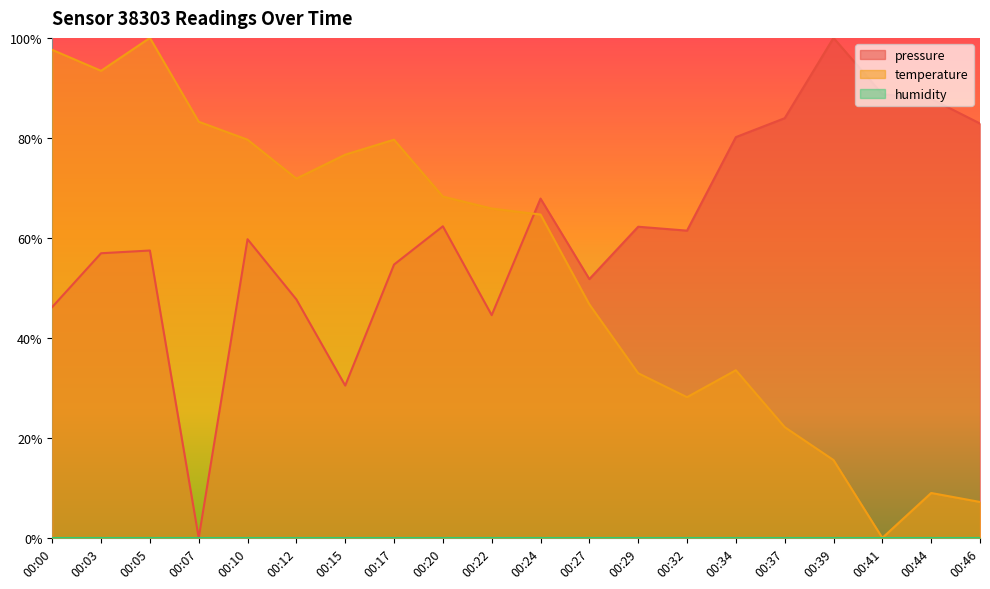

Does the chart have visible grid lines?

No